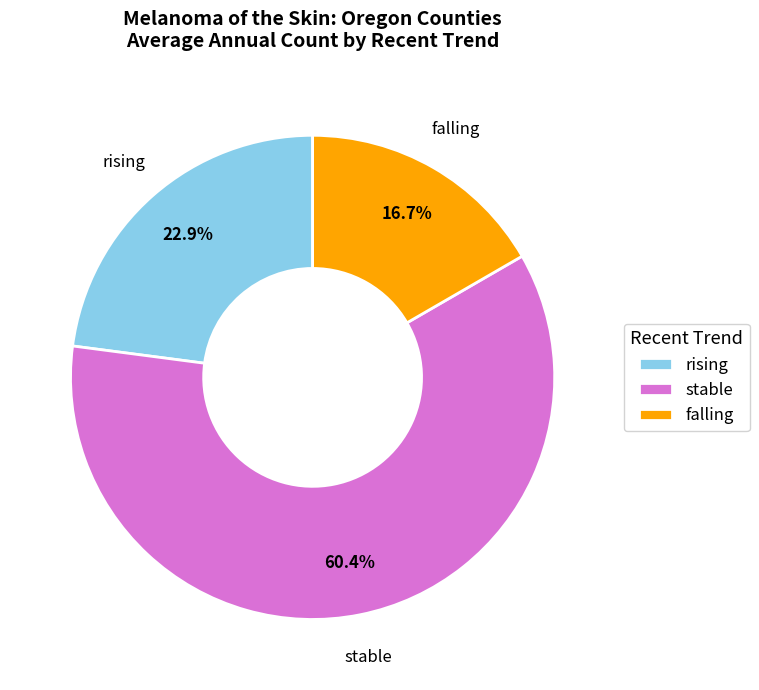

Count the number of slices in the pie.

3